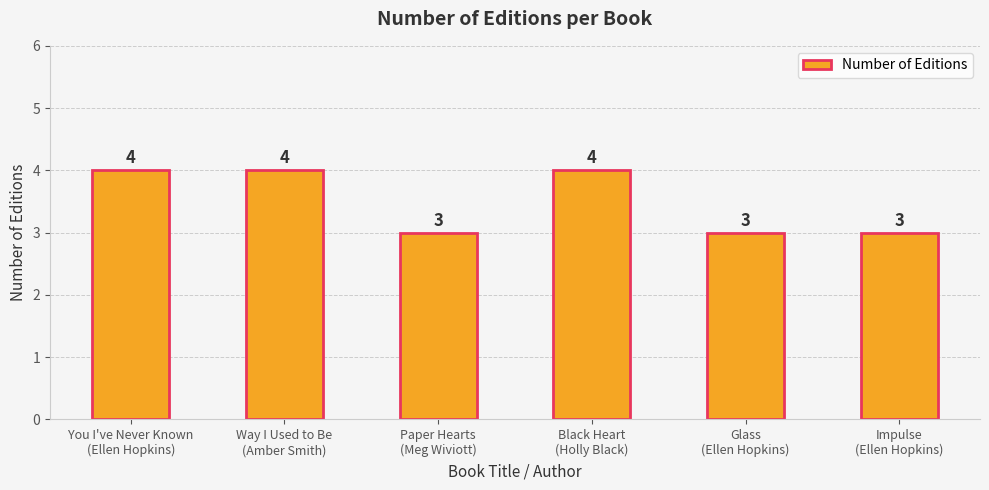

What is the difference between the maximum and minimum values?

1